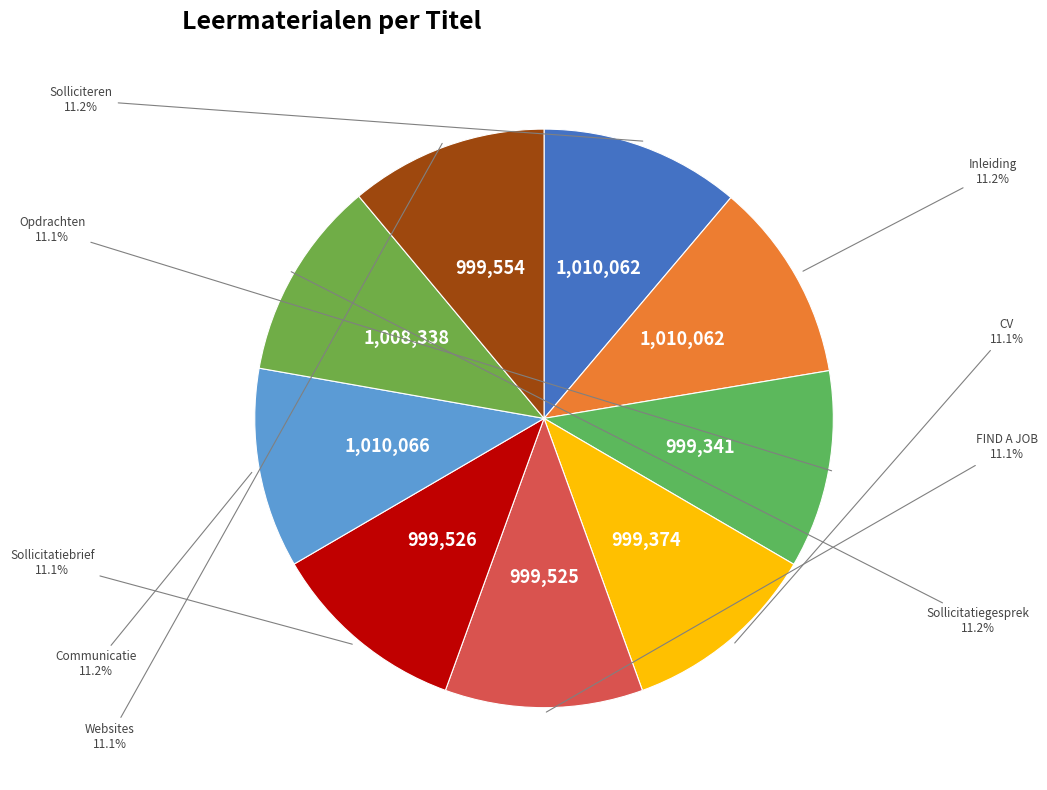

Which category has the biggest portion of the pie?

Communicatie